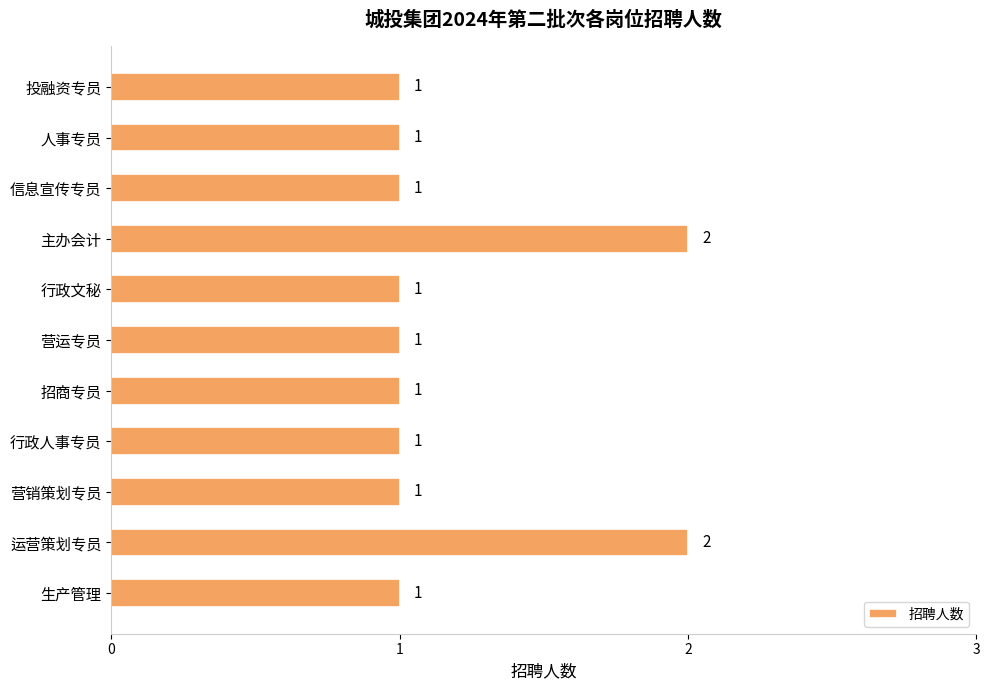

True or false: the data shows 2 at 投融资专员.

False